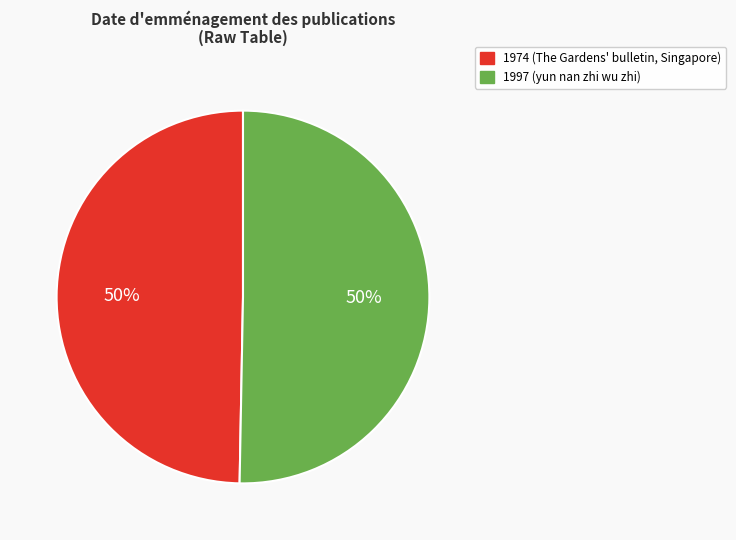

Combined, do 1974 (The Gardens' bulletin, Singapore) and 1997 (yun nan zhi wu zhi) account for over 50%?

Yes